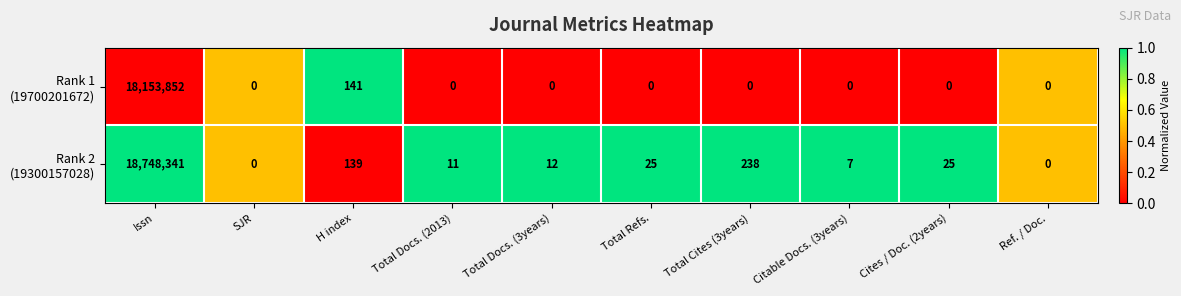

Which label corresponds to the largest value in the chart?

Issn